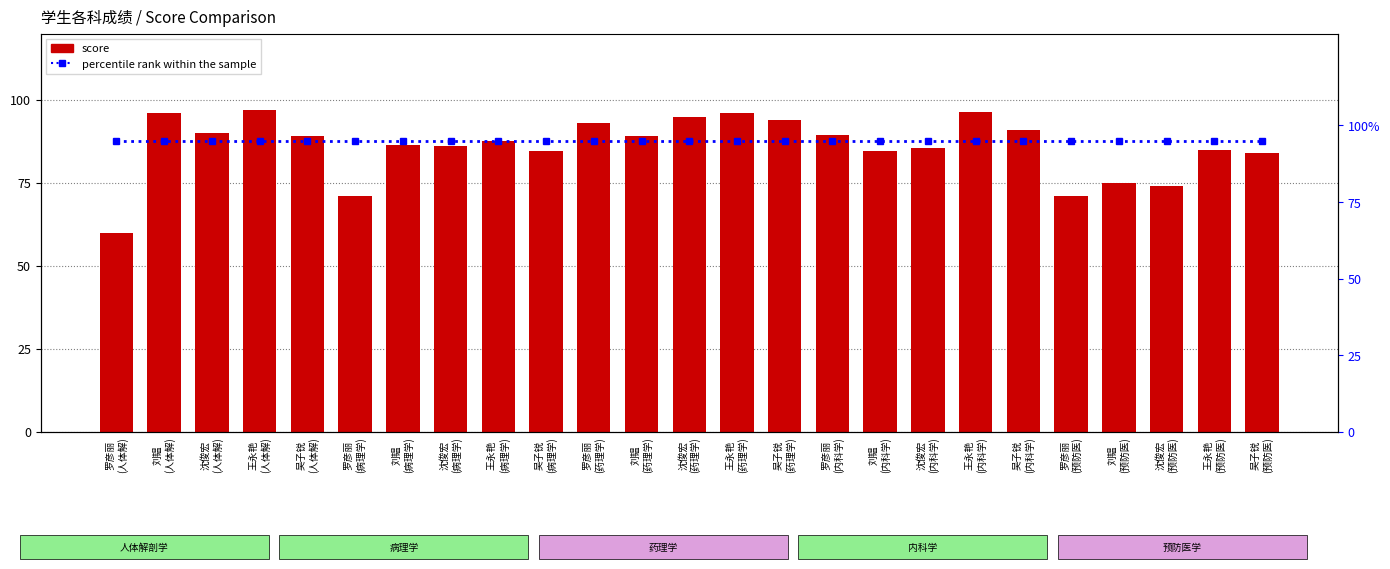

What position from the right is 沈俊宏
(病理学)?

18